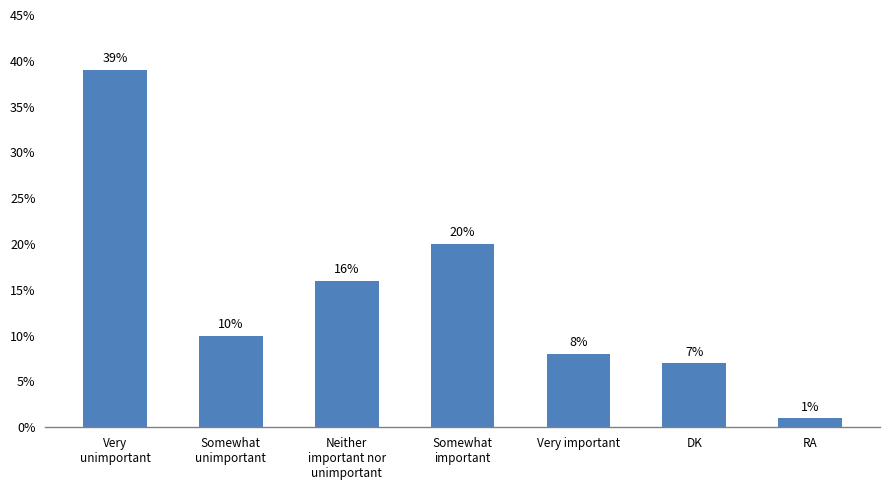

Reading right to left, list all the values displayed in this chart.

RA=1	DK=7	Very important=8	Somewhat
important=20	Neither
important nor
unimportant=16	Somewhat
unimportant=10	Very
unimportant=39